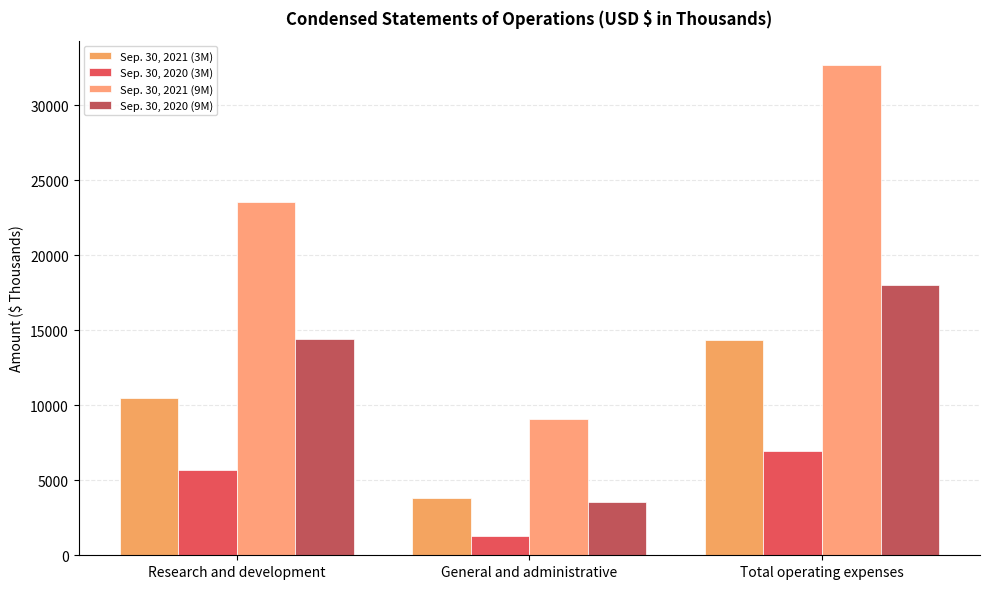

How many Sep. 30, 2020 (3M) values are between 1273 and 6973?

3